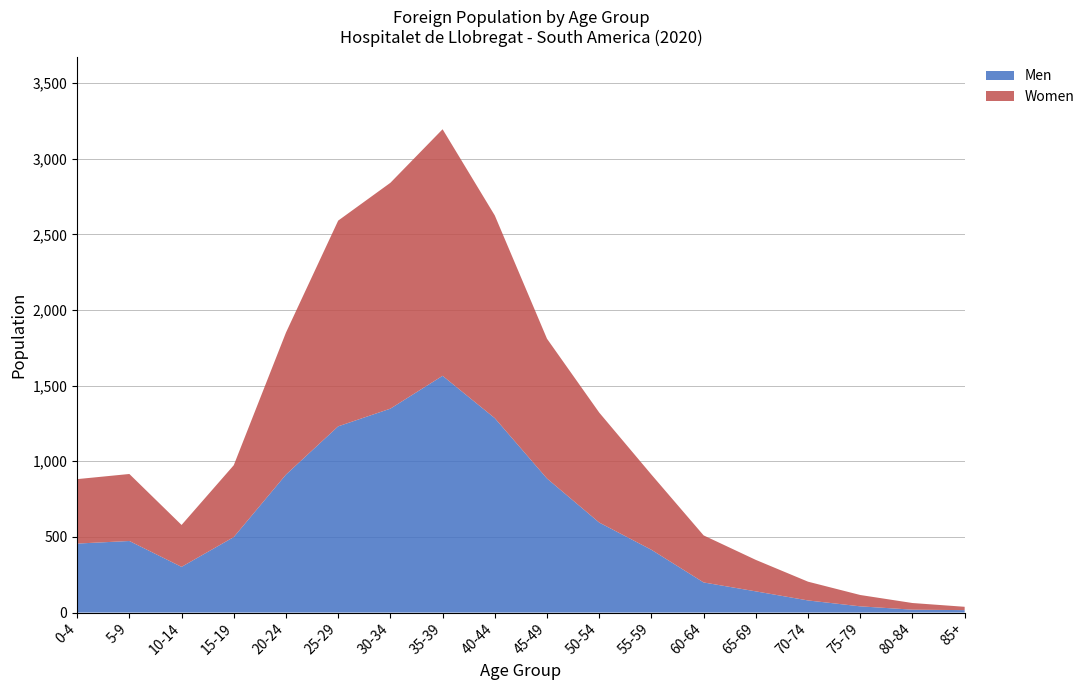

Reading left to right, list all the values displayed in this chart.

Men: 456	473	302	499	912	1231	1348	1565	1285	886	595	415	199	140	80	41	19	16
Women: 426	443	277	475	939	1360	1493	1630	1340	924	727	497	311	208	124	75	44	22